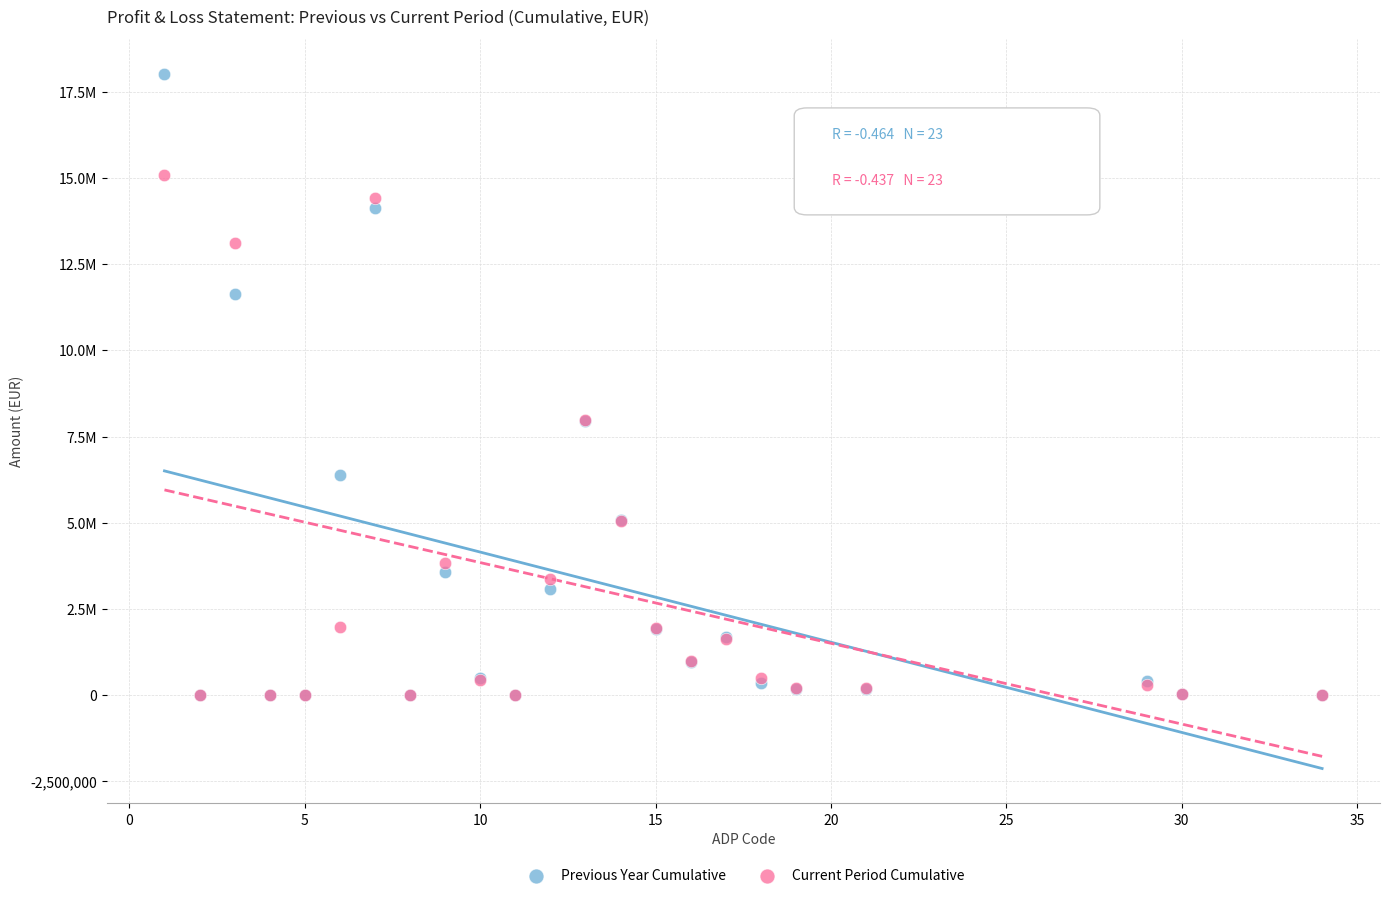

Which series has the largest Y range (max minus min)?

Previous Year Cumulative